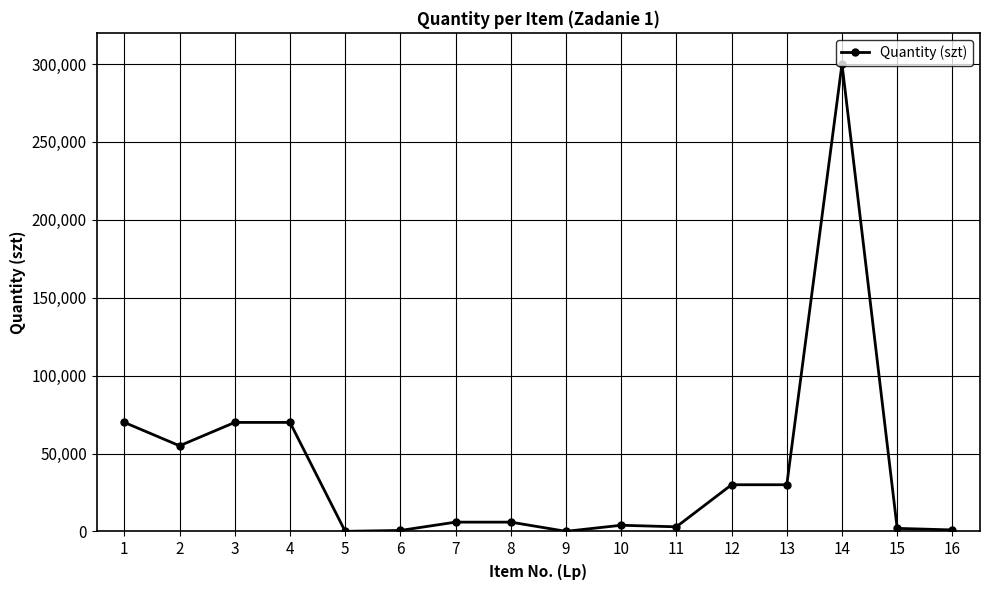

The value at 14 is 151642. True or false?

False